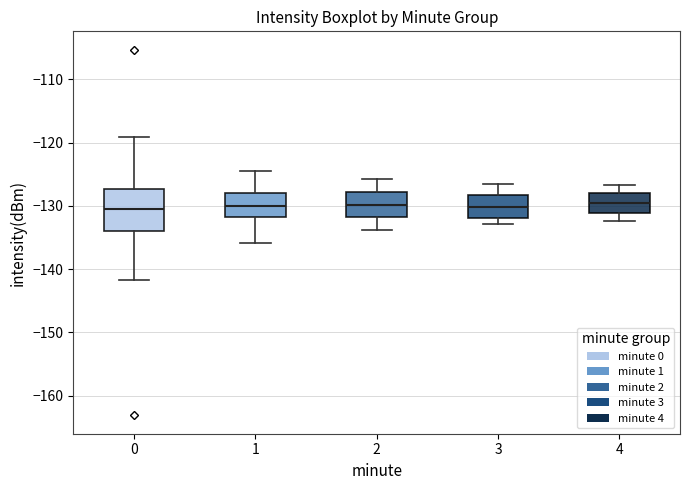

Reading left to right, transcribe this box plot: for each box, give where its median line is, the range the box spans, and where its two whiskers end, as read against the y-axis. The values are not printed on the chart, so give them approximately, as read against the axis.

0: median -130, box -134 to -127, whiskers -142 to -119
1: median -130, box -132 to -128, whiskers -136 to -125
2: median -130, box -132 to -128, whiskers -134 to -126
3: median -130, box -132 to -128, whiskers -133 to -126
4: median -129, box -131 to -128, whiskers -132 to -127